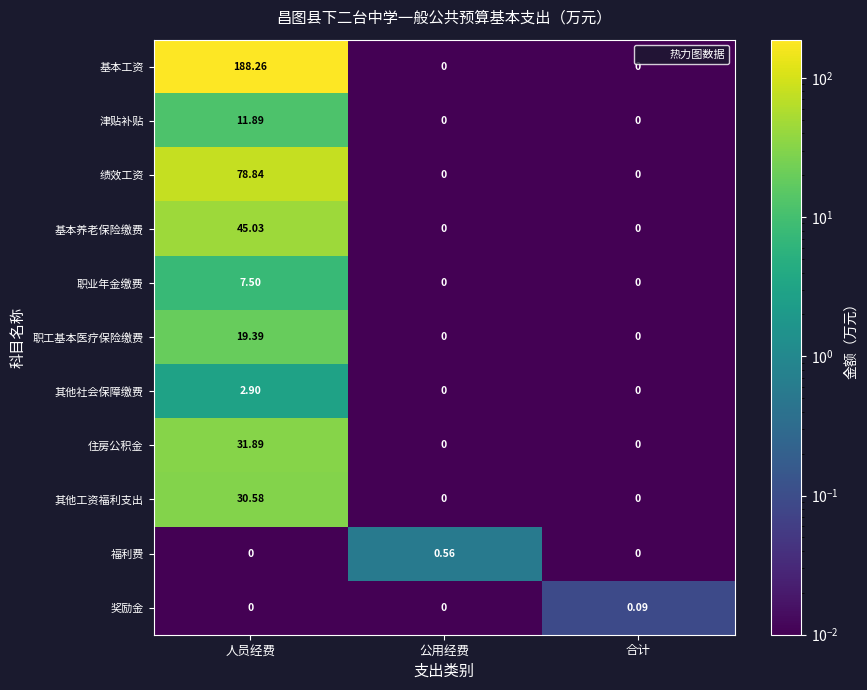

Which series has the largest total across all categories?

基本工资